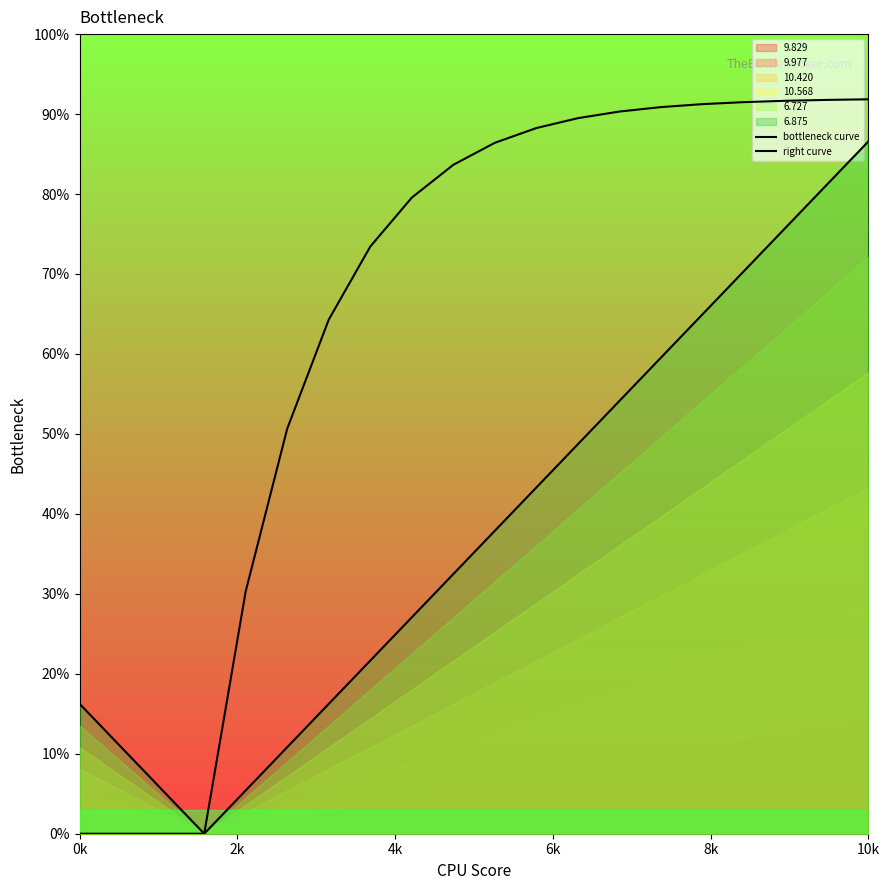

What is the value of the bottleneck curve point at the 10th from the left?

32.5